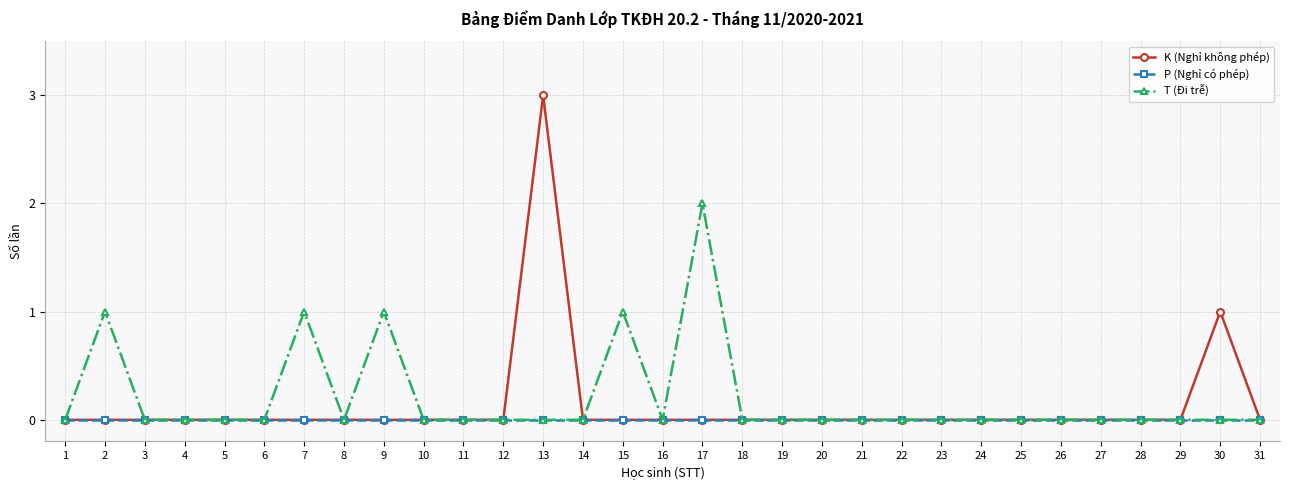

List the series in order of their peak value, highest first.

K (Nghỉ không phép), T (Đi trễ), P (Nghỉ có phép)